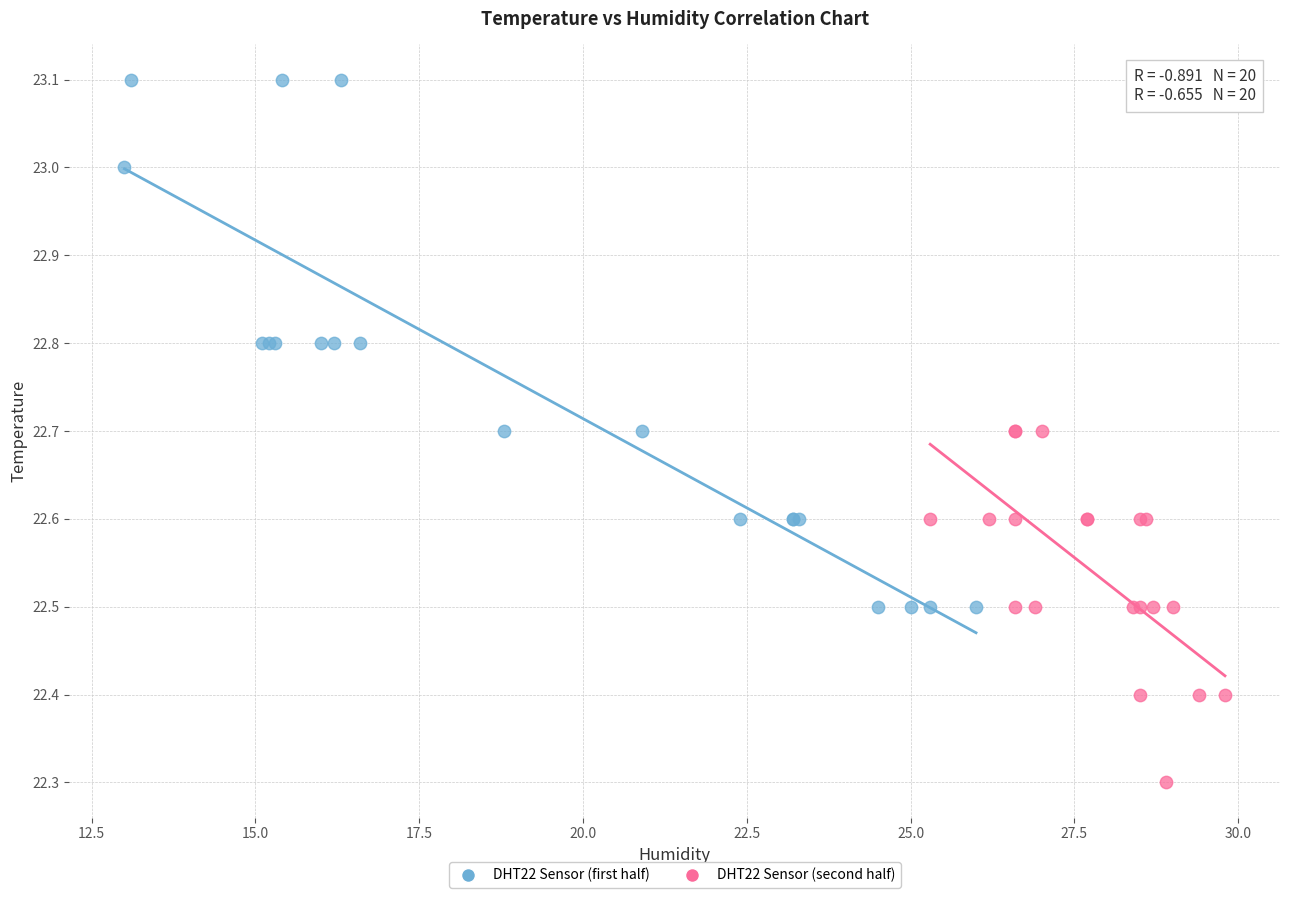

Which series contains the lowest Y value?

DHT22 Sensor (second half)